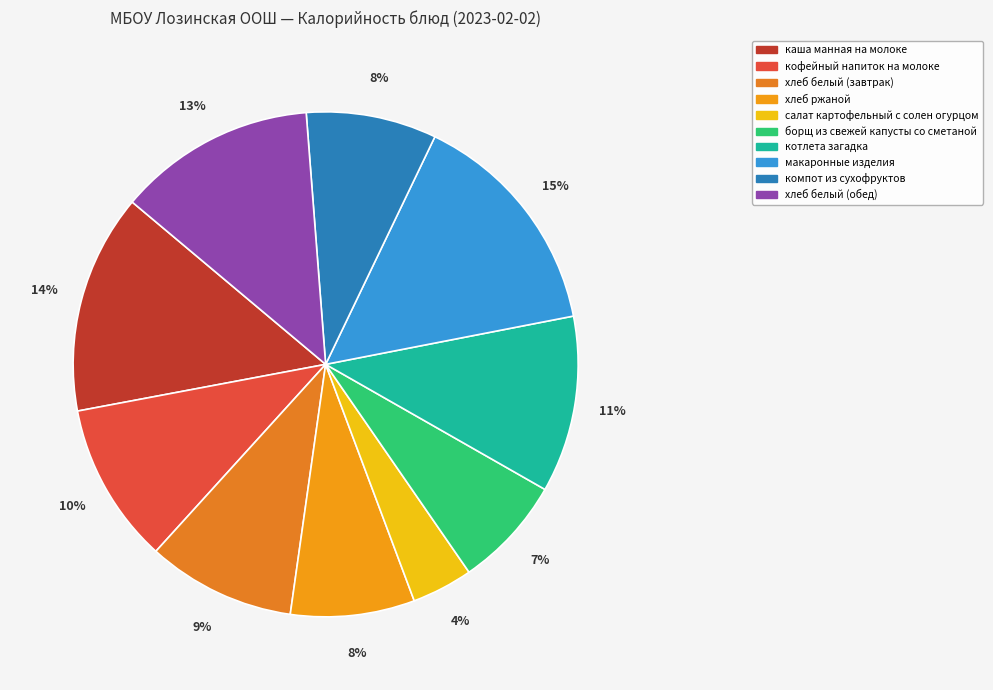

What percentage do хлеб ржаной and салат картофельный с солен огурцом together represent?

11.9%